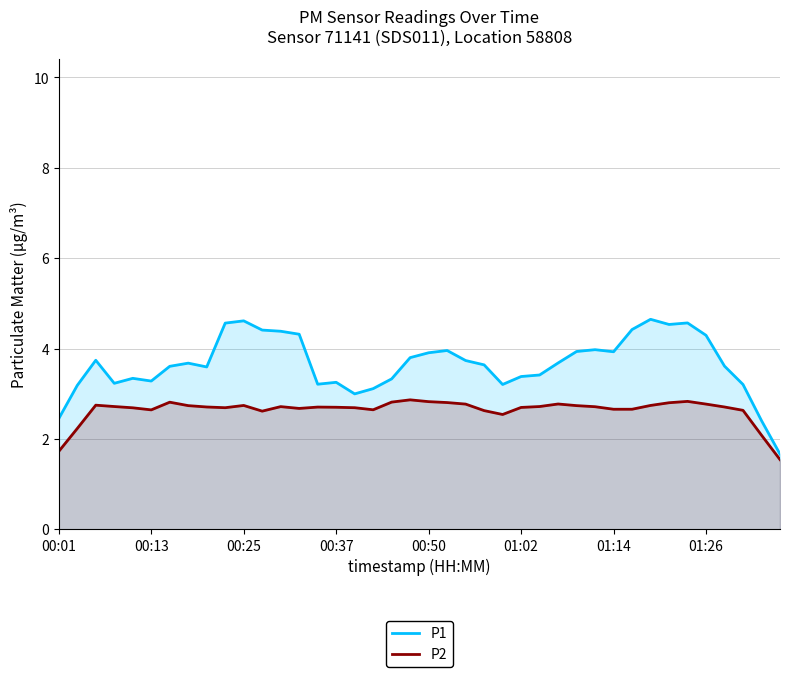

True or false: P1 and P2 cross at least once.

False